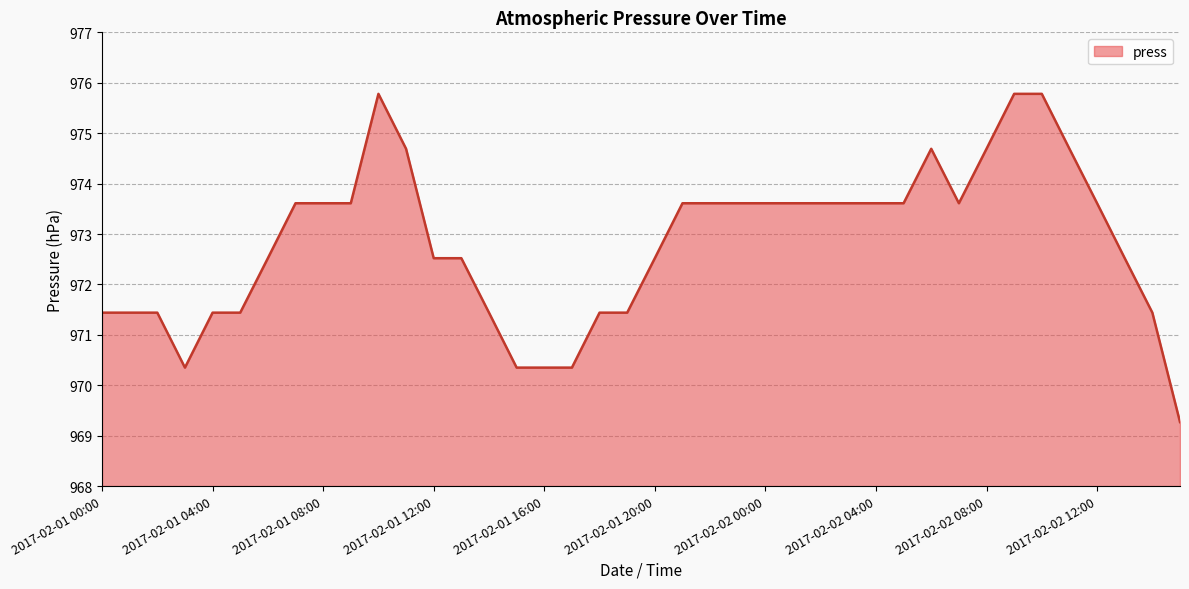

What is the smallest value displayed?

969.3